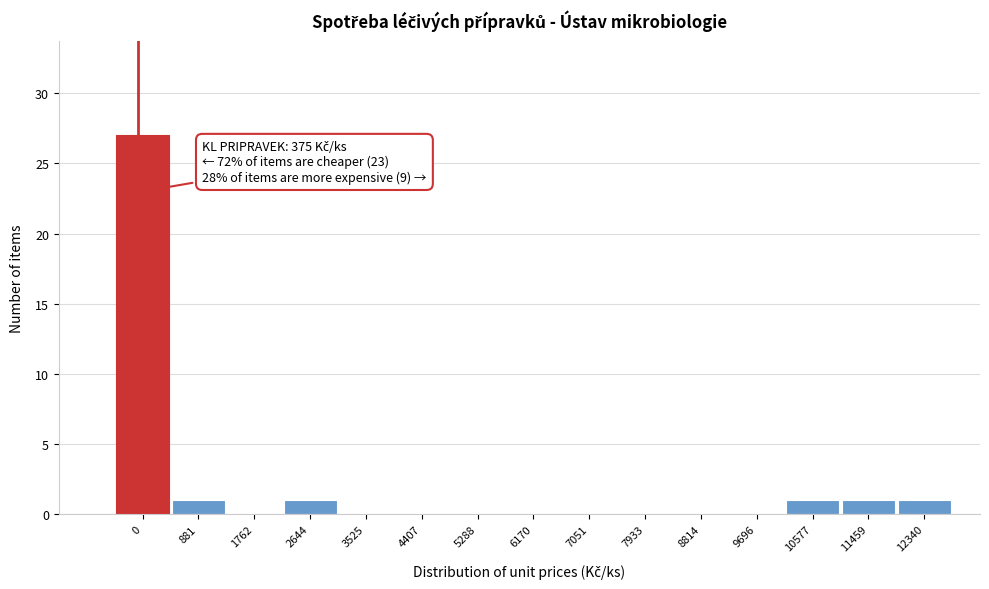

Reading left to right, what are all the values shown in this chart?

0=27	881=1	1762=0	2644=1	3525=0	4407=0	5288=0	6170=0	7051=0	7933=0	8814=0	9696=0	10577=1	11459=1	12340=1